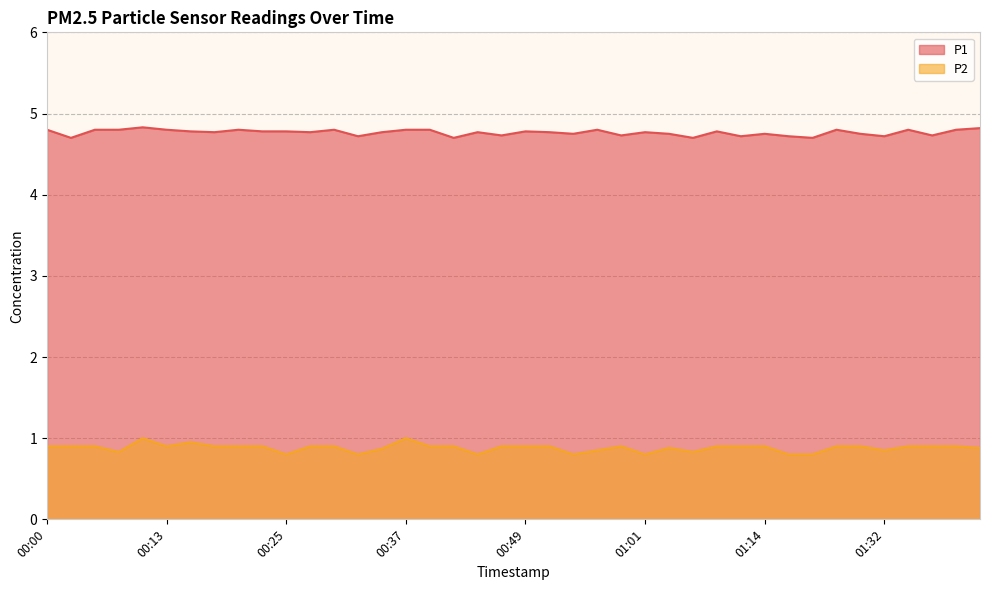

Reading right to left, extract all data points from this chart.

P1: 01:42=4.8	01:39=4.8	01:37=4.7	01:34=4.8	01:32=4.7	01:30=4.8	01:27=4.8	01:19=4.7	01:16=4.7	01:14=4.8	01:11=4.7	01:09=4.8	01:06=4.7	01:04=4.8	01:01=4.8	00:59=4.7	00:56=4.8	00:54=4.8	00:52=4.8	00:49=4.8	00:47=4.7	00:44=4.8	00:42=4.7	00:39=4.8	00:37=4.8	00:34=4.8	00:32=4.7	00:30=4.8	00:27=4.8	00:25=4.8	00:22=4.8	00:20=4.8	00:17=4.8	00:15=4.8	00:13=4.8	00:10=4.8	00:08=4.8	00:05=4.8	00:03=4.7	00:00=4.8
P2: 01:42=0.9	01:39=0.9	01:37=0.9	01:34=0.9	01:32=0.8	01:30=0.9	01:27=0.9	01:19=0.8	01:16=0.8	01:14=0.9	01:11=0.9	01:09=0.9	01:06=0.8	01:04=0.9	01:01=0.8	00:59=0.9	00:56=0.8	00:54=0.8	00:52=0.9	00:49=0.9	00:47=0.9	00:44=0.8	00:42=0.9	00:39=0.9	00:37=1.0	00:34=0.9	00:32=0.8	00:30=0.9	00:27=0.9	00:25=0.8	00:22=0.9	00:20=0.9	00:17=0.9	00:15=0.9	00:13=0.9	00:10=1.0	00:08=0.8	00:05=0.9	00:03=0.9	00:00=0.9